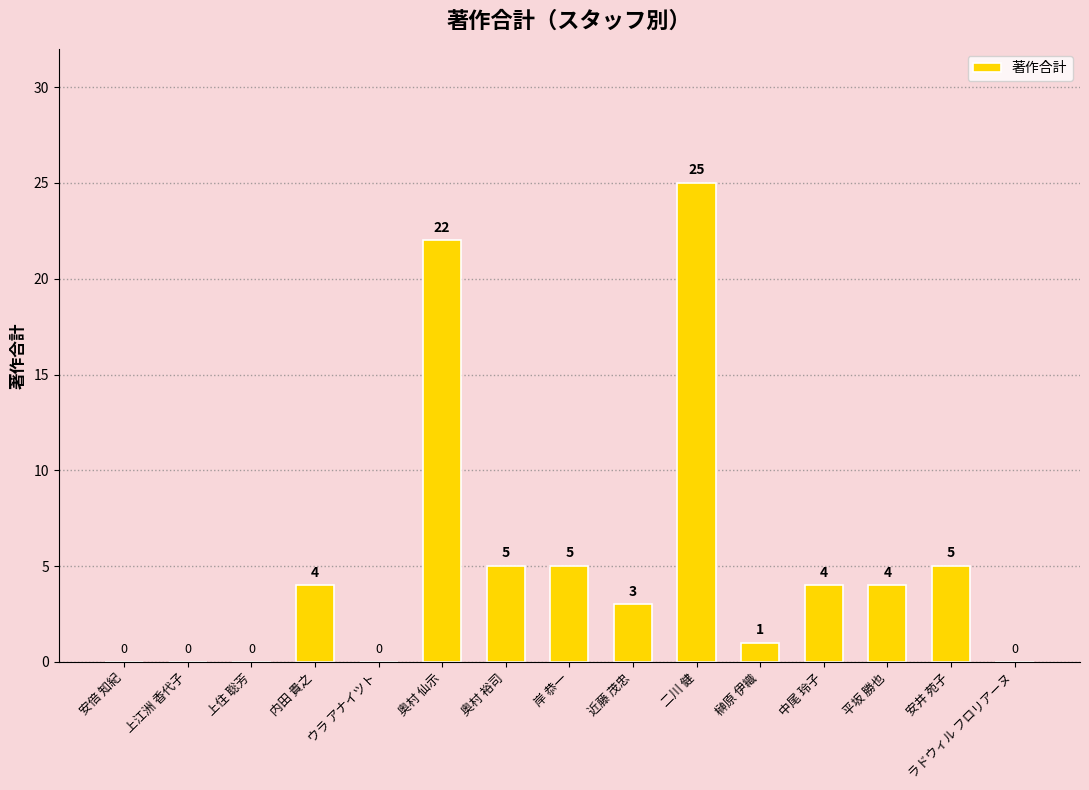

Which has a higher value, 中尾 玲子 or 安井 苑子?

安井 苑子